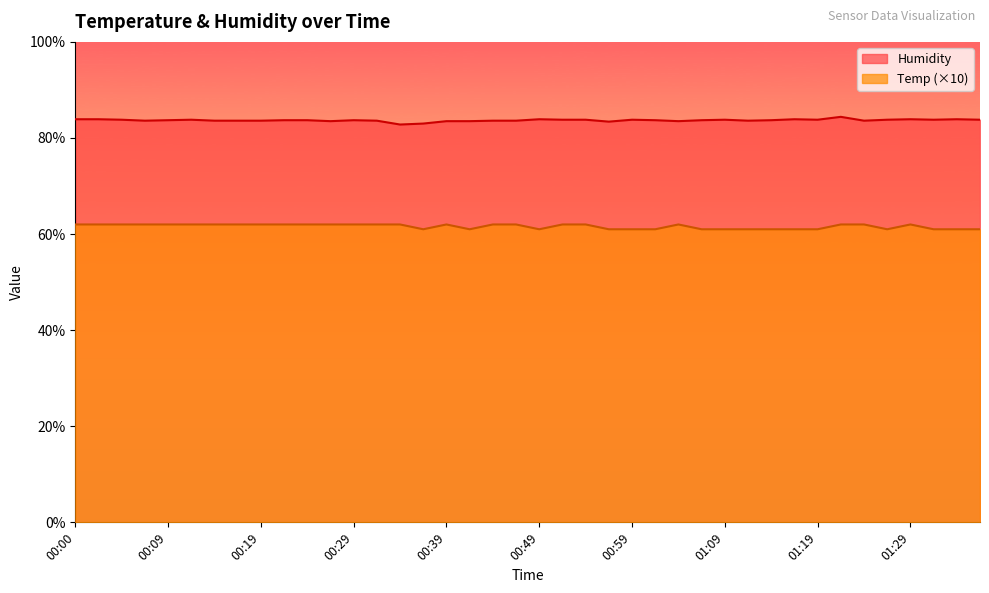

In Temp, how many points are higher than both neighbors (excluding endpoints)?

3